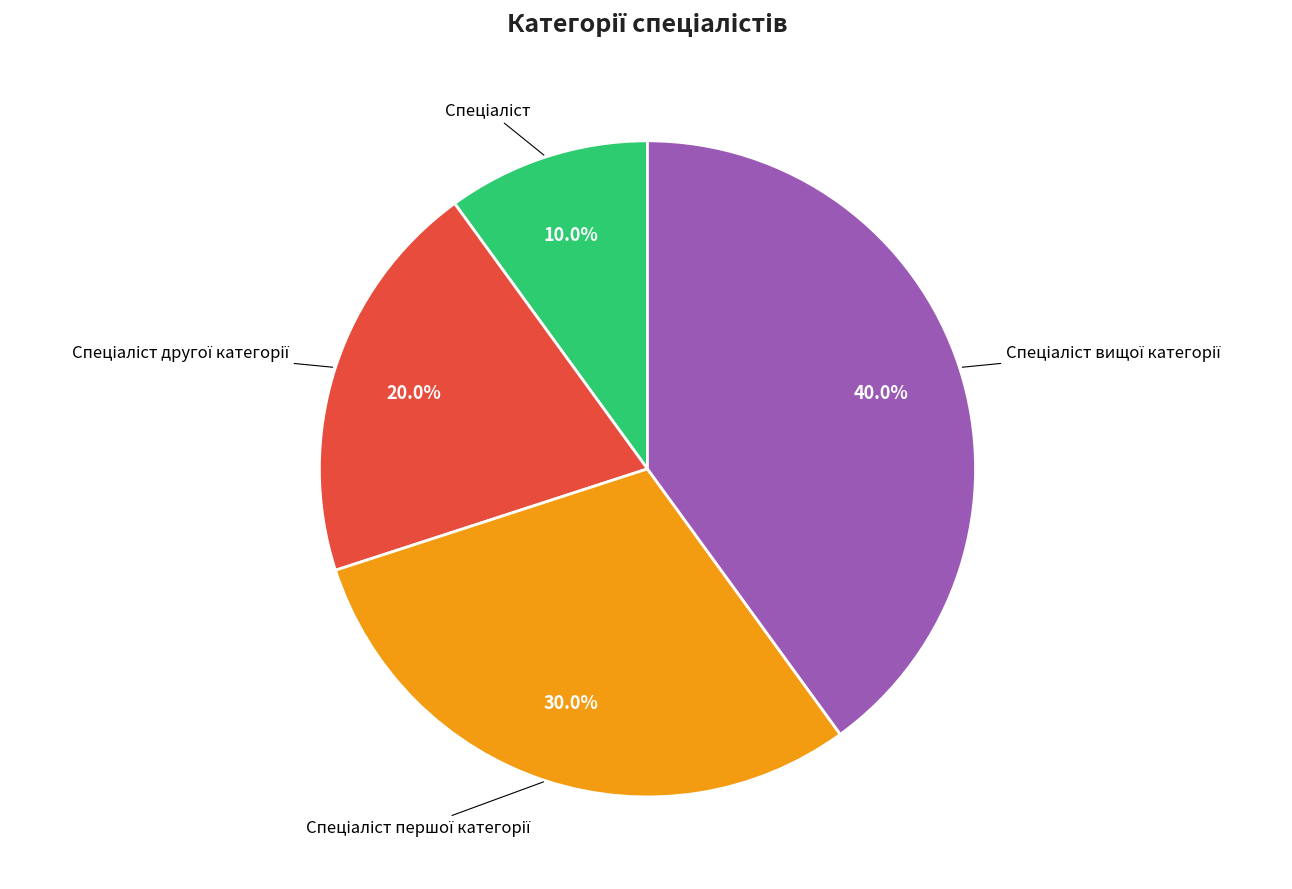

To the nearest percent, what is the average slice percentage?

25%